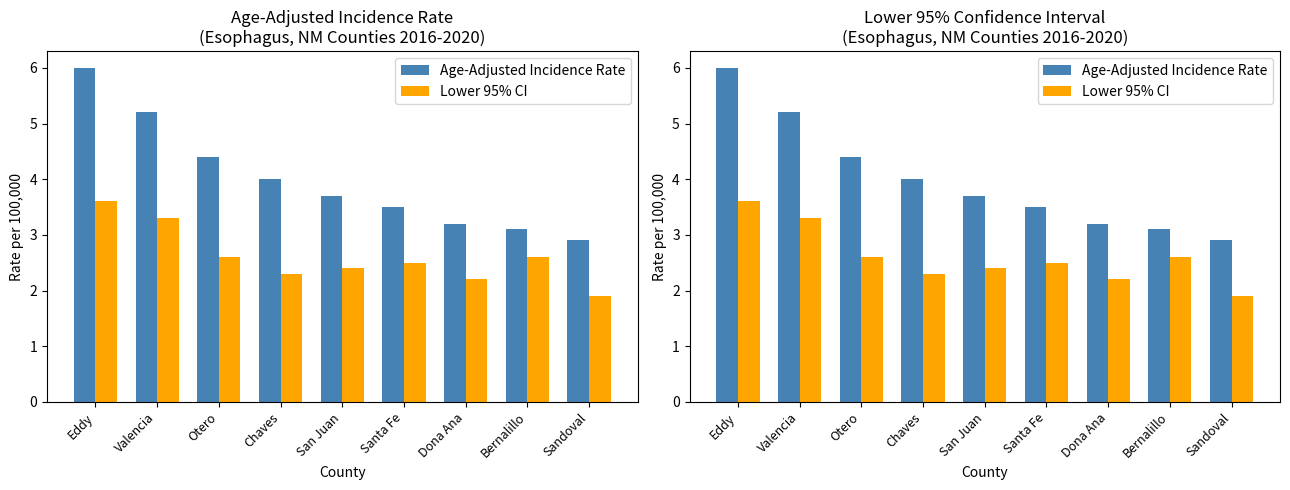

Reading left to right, what are all the values shown in this chart?

Age-Adjusted Incidence Rate: Eddy=6.0	Valencia=5.2	Otero=4.4	Chaves=4.0	San Juan=3.7	Santa Fe=3.5	Dona Ana=3.2	Bernalillo=3.1	Sandoval=2.9
Lower 95% CI: Eddy=3.6	Valencia=3.3	Otero=2.6	Chaves=2.3	San Juan=2.4	Santa Fe=2.5	Dona Ana=2.2	Bernalillo=2.6	Sandoval=1.9